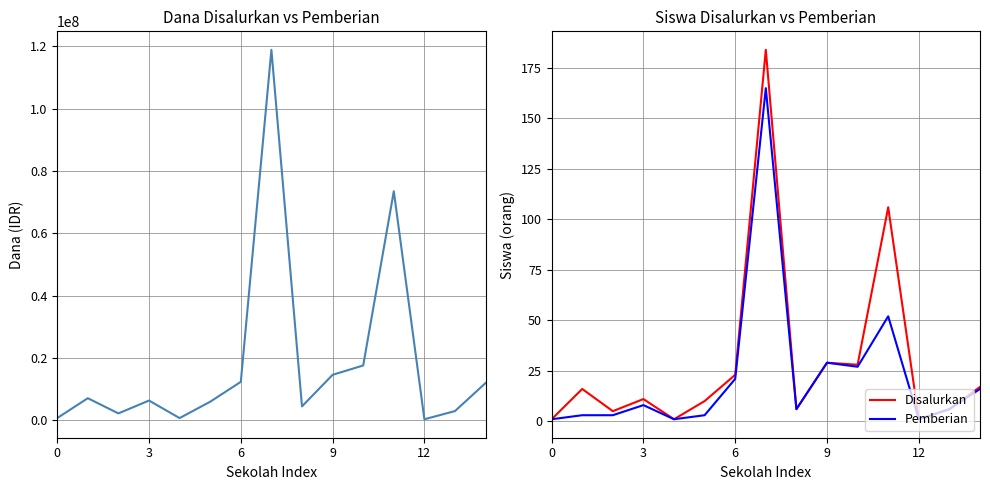

What is the label of the 7th point from the right?

8